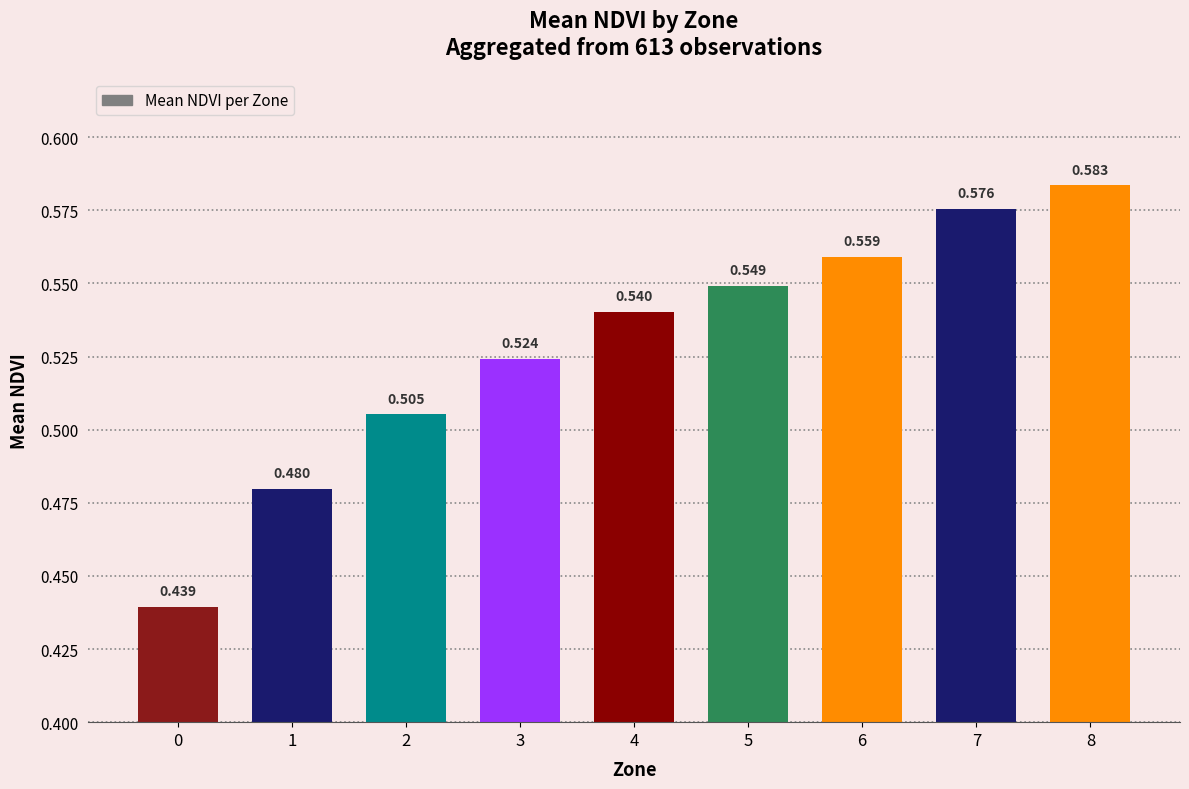

Does the chart contain stacked bars?

No